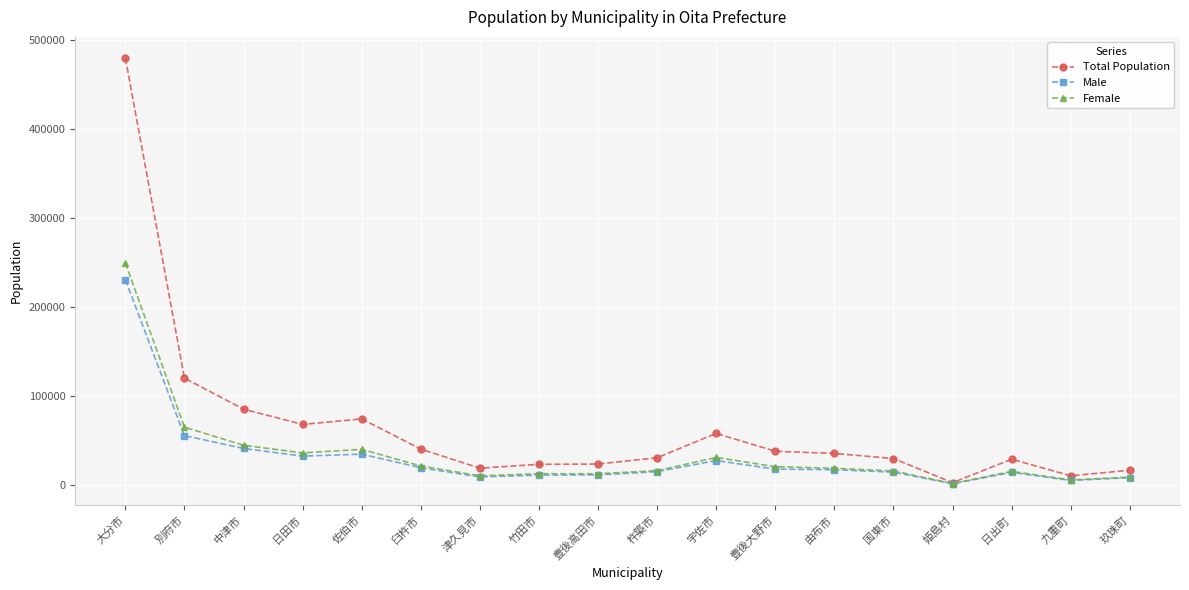

True or false: Female has a value of 64650 at 別府市.

True